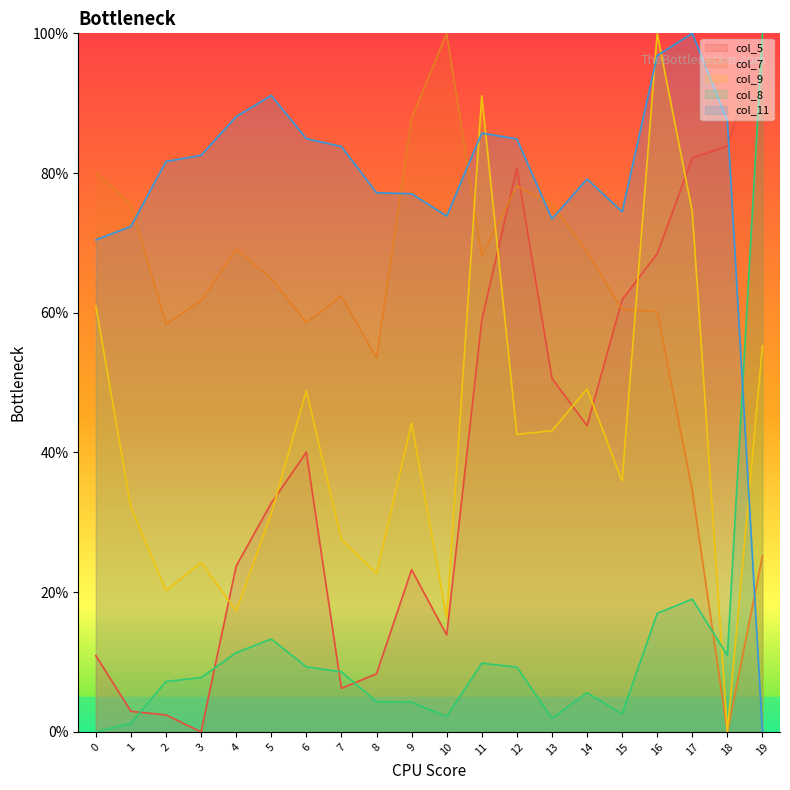

What is the value of the col_5 point at the 1st from the left?

10.9